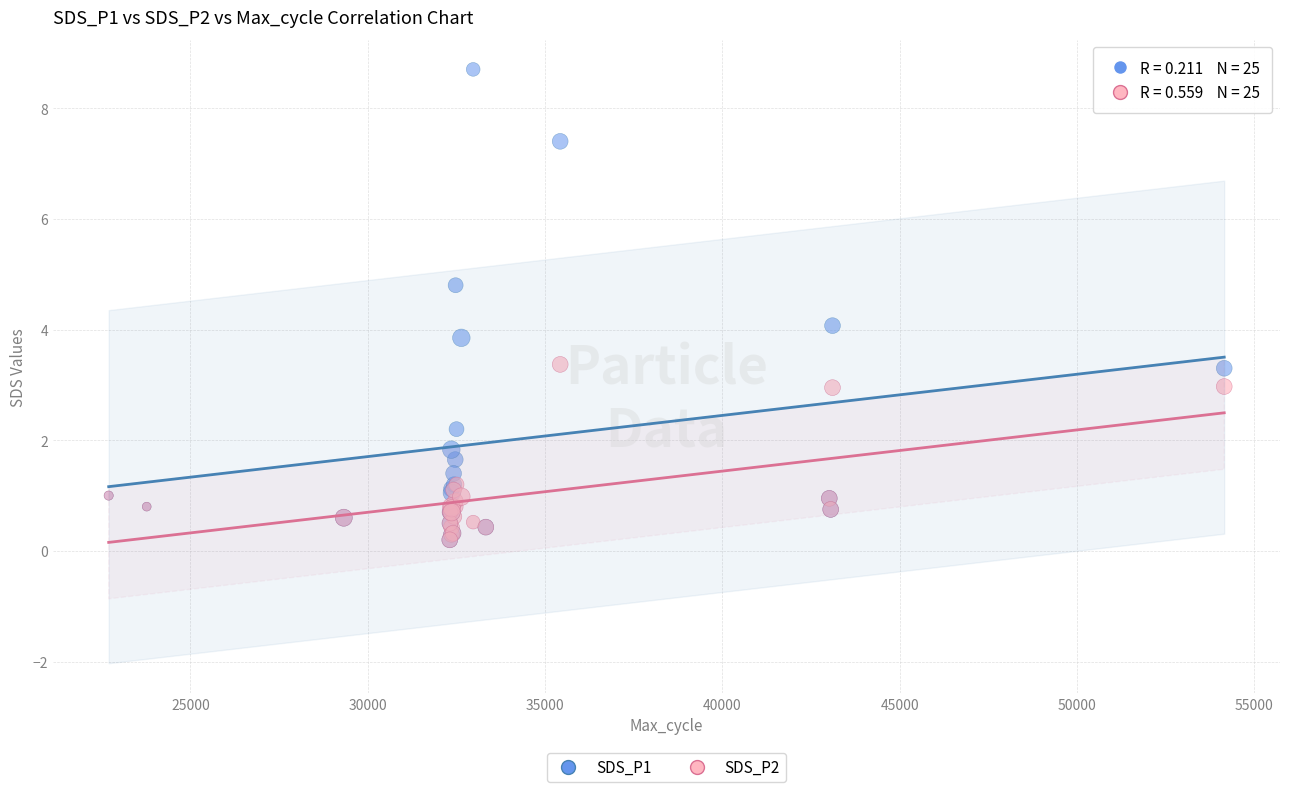

Which series has the largest Y range (max minus min)?

SDS_P1